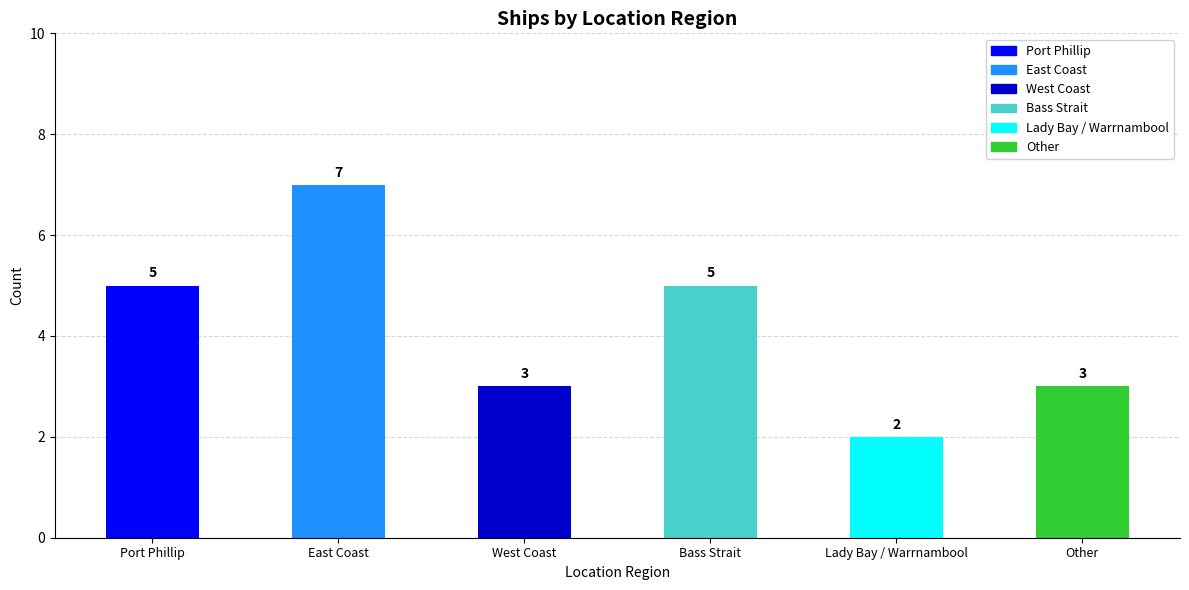

What is the difference between the second highest and second lowest values?

2